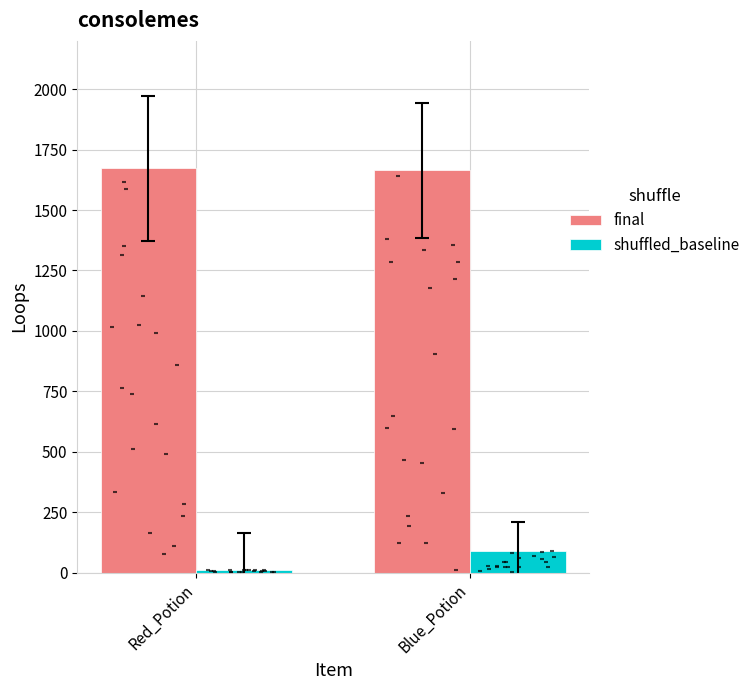

Which series contains the lowest Y value?

shuffled_baseline